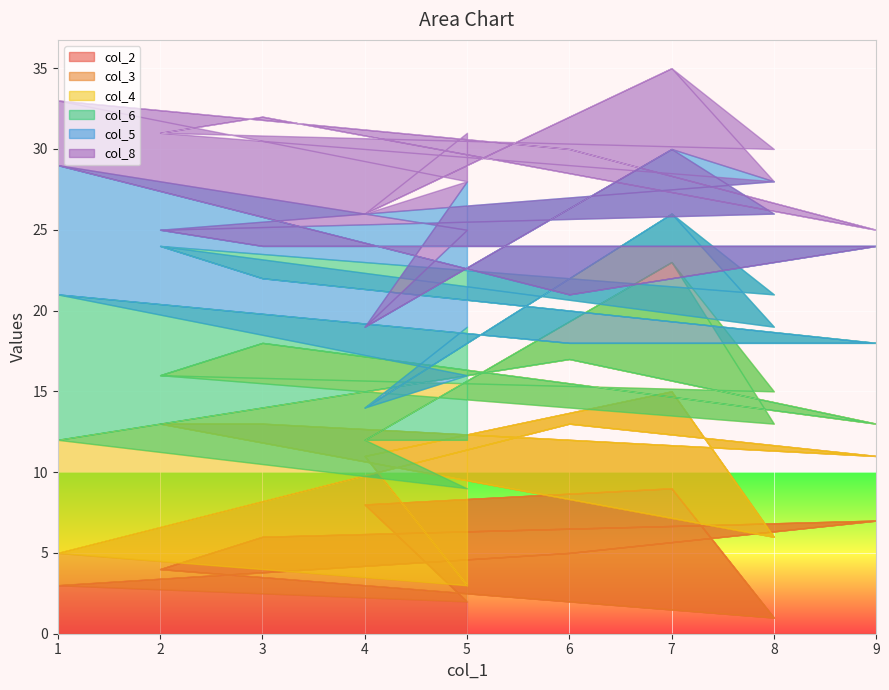

What is the sum of all col_5 values?

90